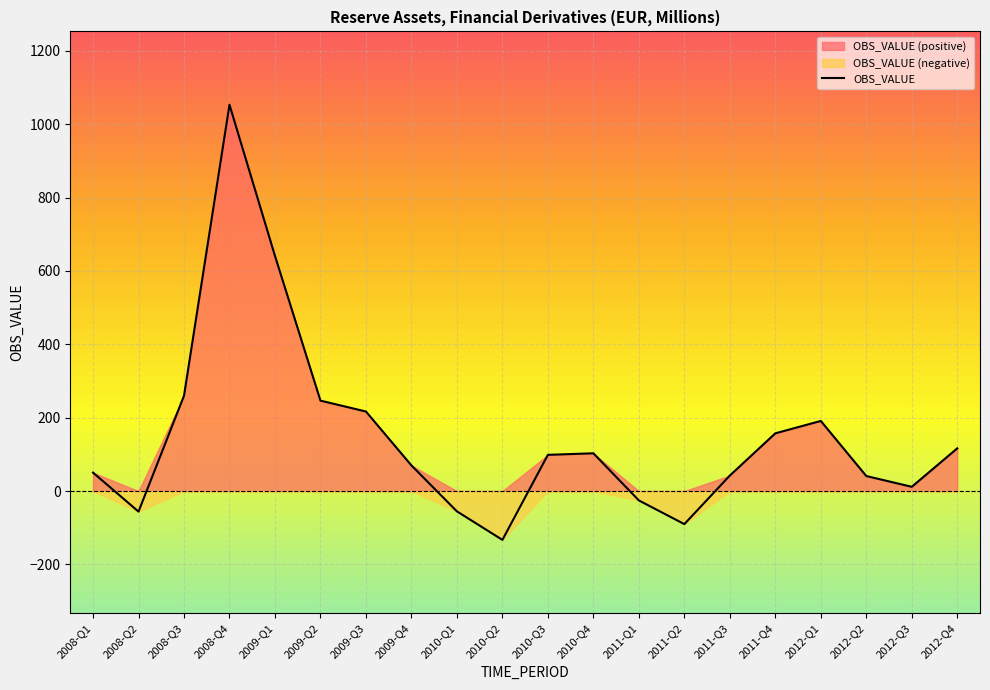

List the labels in order of value, smallest first.

2010-Q2, 2011-Q2, 2008-Q2, 2010-Q1, 2011-Q1, 2012-Q3, 2012-Q2, 2011-Q3, 2008-Q1, 2009-Q4, 2010-Q3, 2010-Q4, 2012-Q4, 2011-Q4, 2012-Q1, 2009-Q3, 2009-Q2, 2008-Q3, 2009-Q1, 2008-Q4